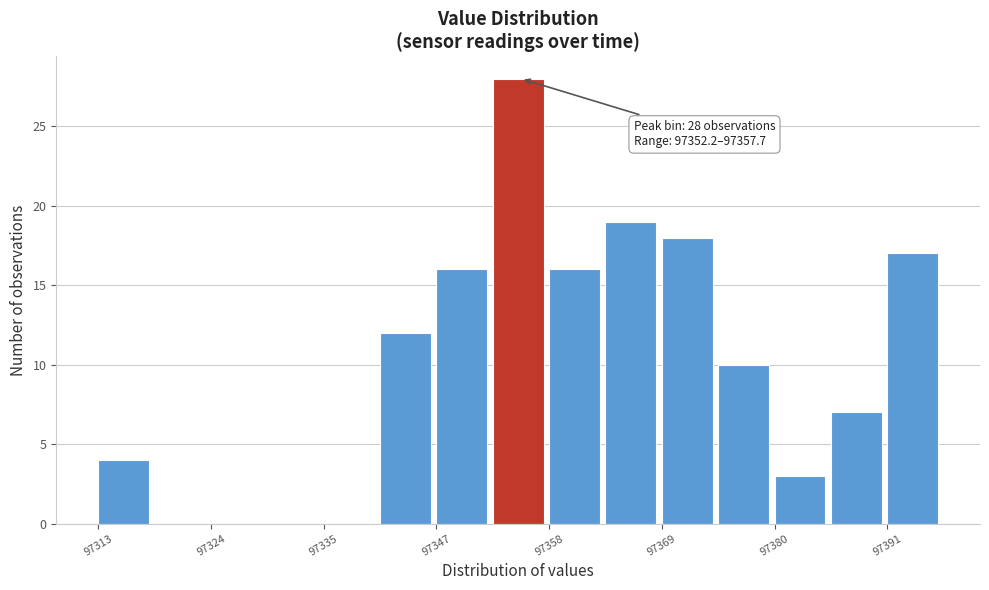

Read against the x-axis, roughly where is the centre of the tallest bar?

97354